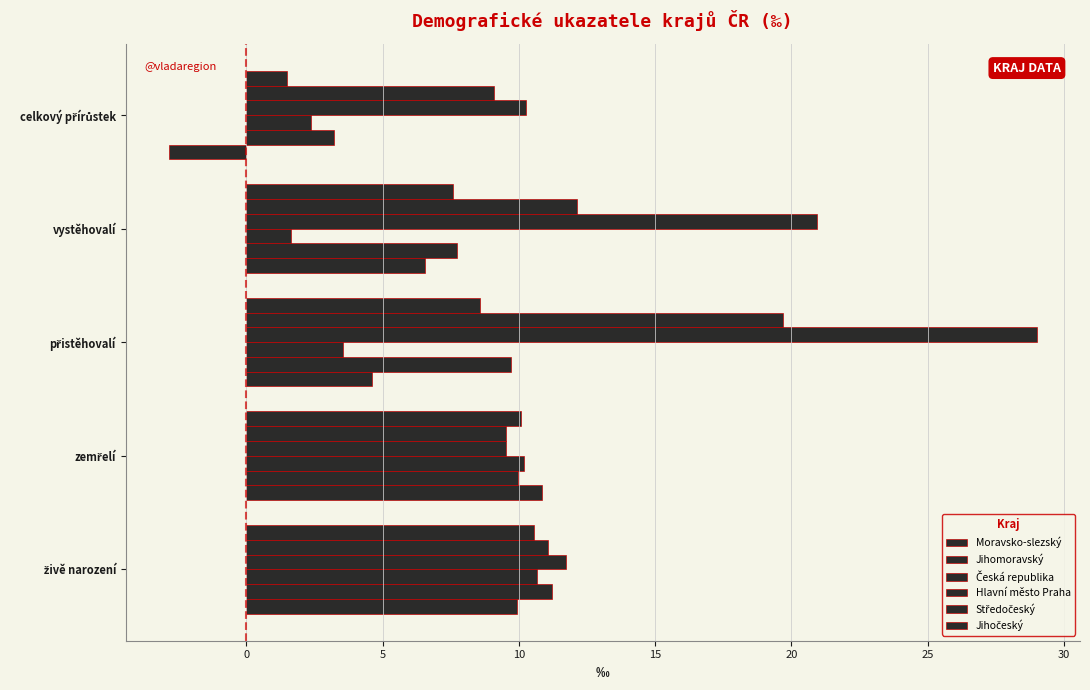

How many data points in Moravsko-slezský are above 6?

3